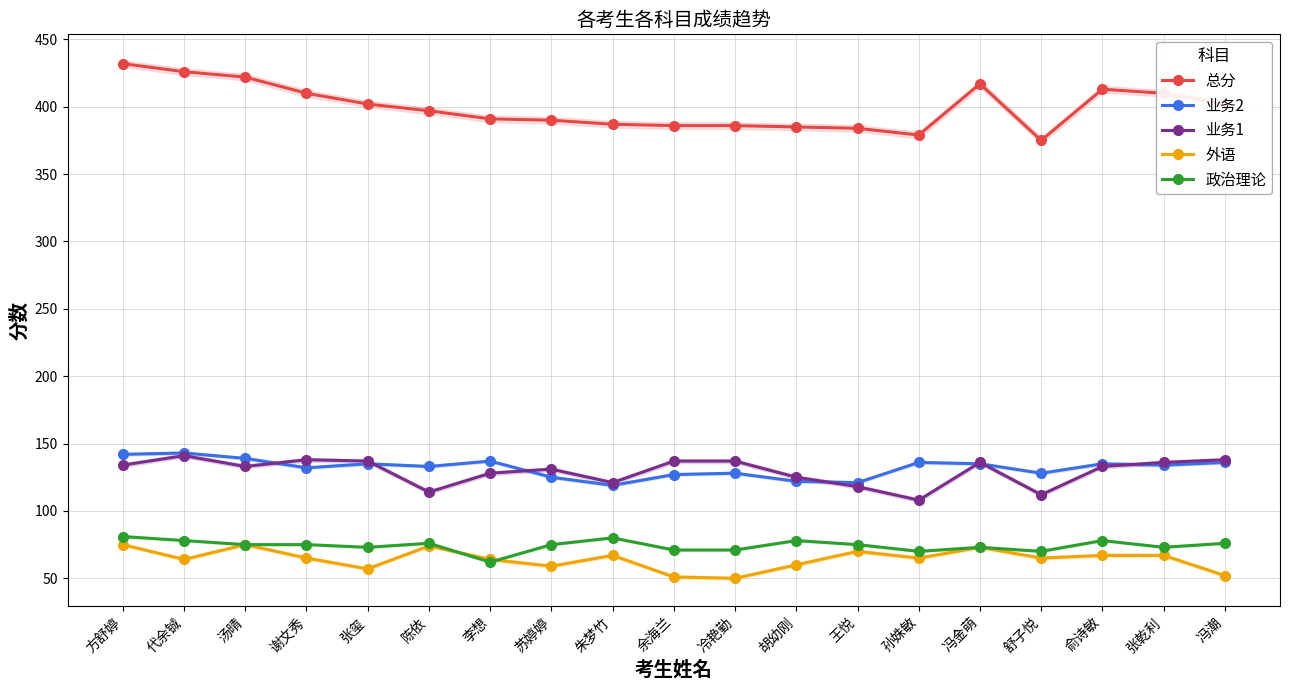

Reading left to right, extract all data points from this chart.

总分: 方舒婷=432	代余铖=426	汤晴=422	谢文秀=410	张玺=402	陈依=397	李想=391	苏婷婷=390	朱梦竹=387	余海兰=386	冷艳勤=386	胡幼刚=385	王悦=384	孙姝敏=379	冯金萌=417	舒子悦=375	俞诗敏=413	张乾利=410	冯潮=402
业务2: 方舒婷=142	代余铖=143	汤晴=139	谢文秀=132	张玺=135	陈依=133	李想=137	苏婷婷=125	朱梦竹=119	余海兰=127	冷艳勤=128	胡幼刚=122	王悦=121	孙姝敏=136	冯金萌=135	舒子悦=128	俞诗敏=135	张乾利=134	冯潮=136
业务1: 方舒婷=134	代余铖=141	汤晴=133	谢文秀=138	张玺=137	陈依=114	李想=128	苏婷婷=131	朱梦竹=121	余海兰=137	冷艳勤=137	胡幼刚=125	王悦=118	孙姝敏=108	冯金萌=136	舒子悦=112	俞诗敏=133	张乾利=136	冯潮=138
外语: 方舒婷=75	代余铖=64	汤晴=75	谢文秀=65	张玺=57	陈依=74	李想=64	苏婷婷=59	朱梦竹=67	余海兰=51	冷艳勤=50	胡幼刚=60	王悦=70	孙姝敏=65	冯金萌=73	舒子悦=65	俞诗敏=67	张乾利=67	冯潮=52
政治理论: 方舒婷=81	代余铖=78	汤晴=75	谢文秀=75	张玺=73	陈依=76	李想=62	苏婷婷=75	朱梦竹=80	余海兰=71	冷艳勤=71	胡幼刚=78	王悦=75	孙姝敏=70	冯金萌=73	舒子悦=70	俞诗敏=78	张乾利=73	冯潮=76